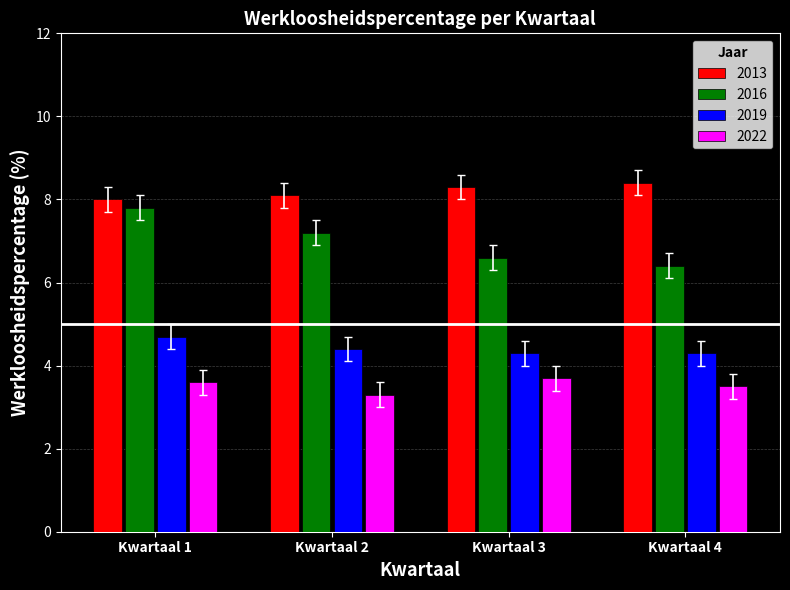

True or false: 2013 has a value of 8.0 at Kwartaal 1.

True